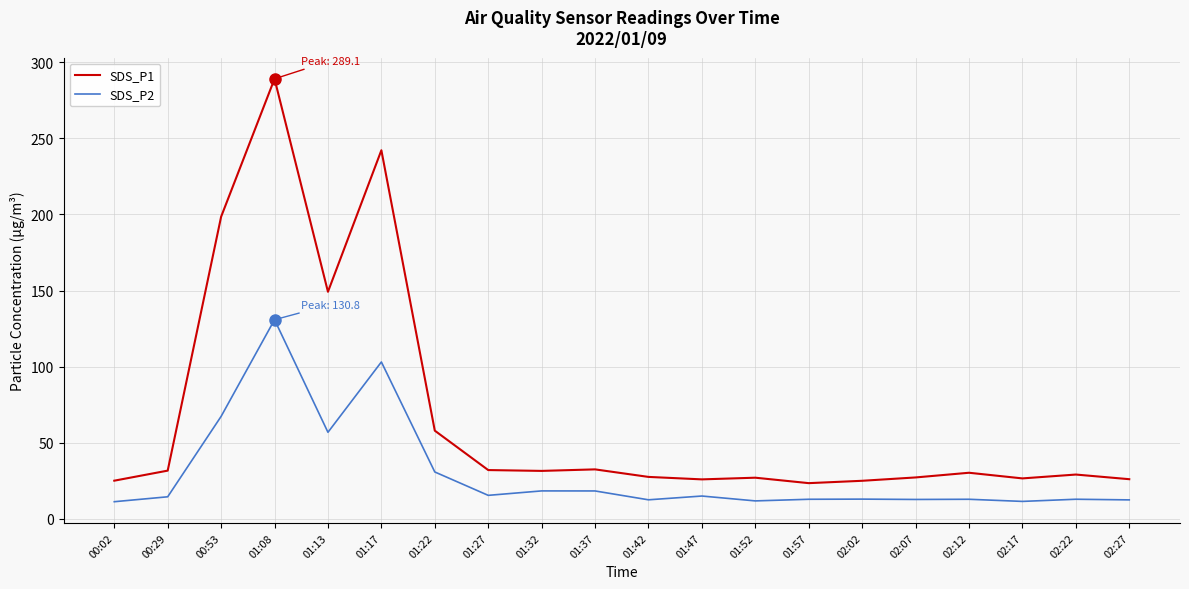

Does the chart display data point markers on the line(s)?

No